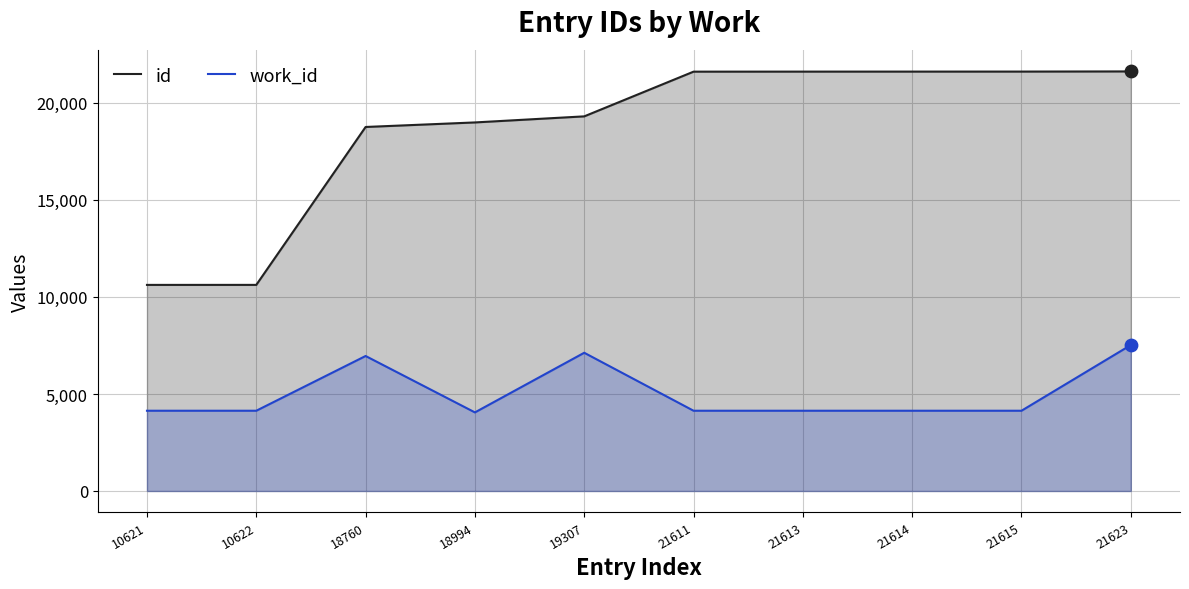

Is the value of id at 21623 greater than the value of work_id at 19307?

Yes